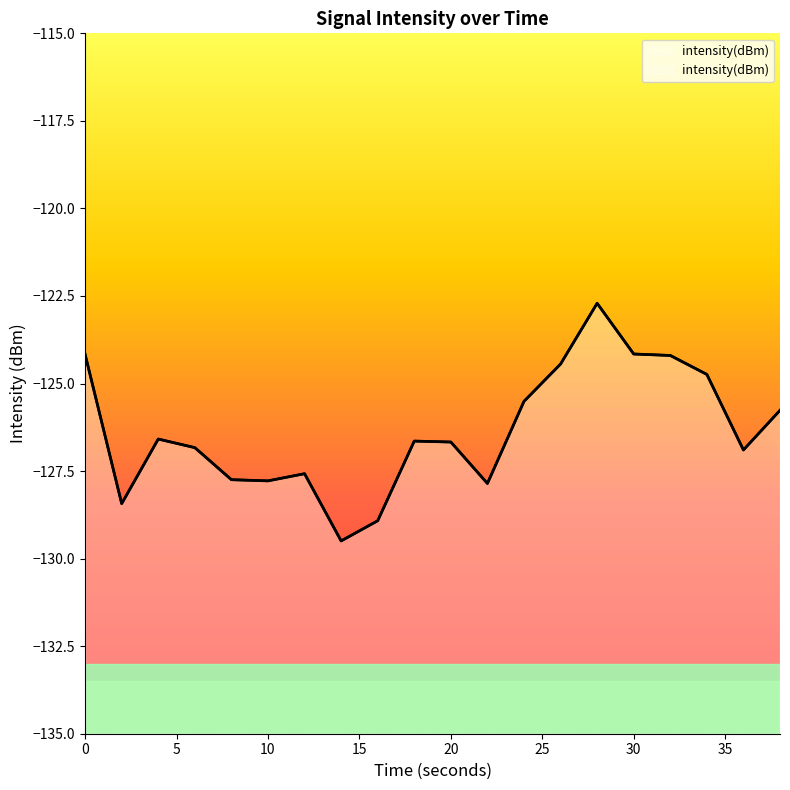

What is the change in value from 4 to 28?

+3.9